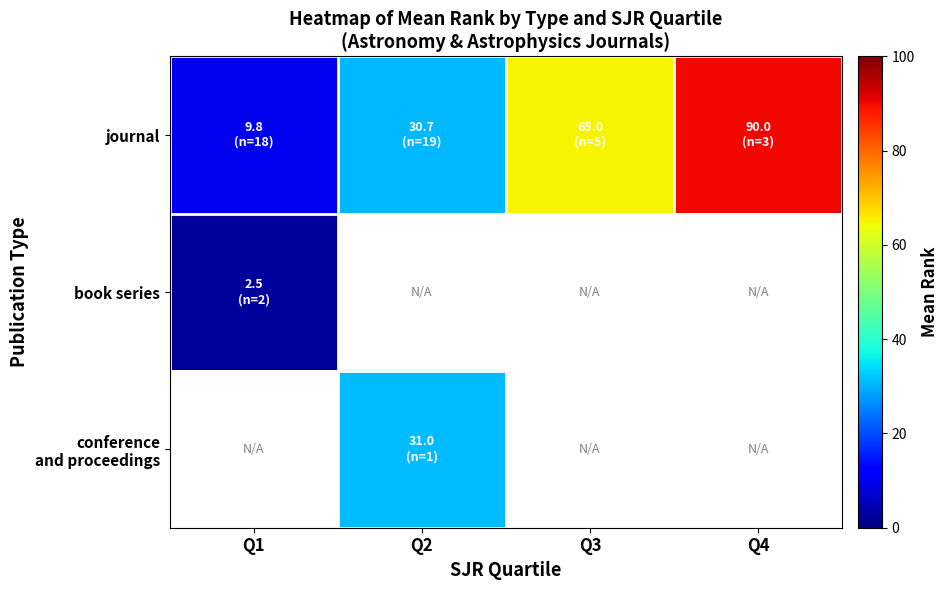

True or false: book series has a value of 3.3 at Q1.

False